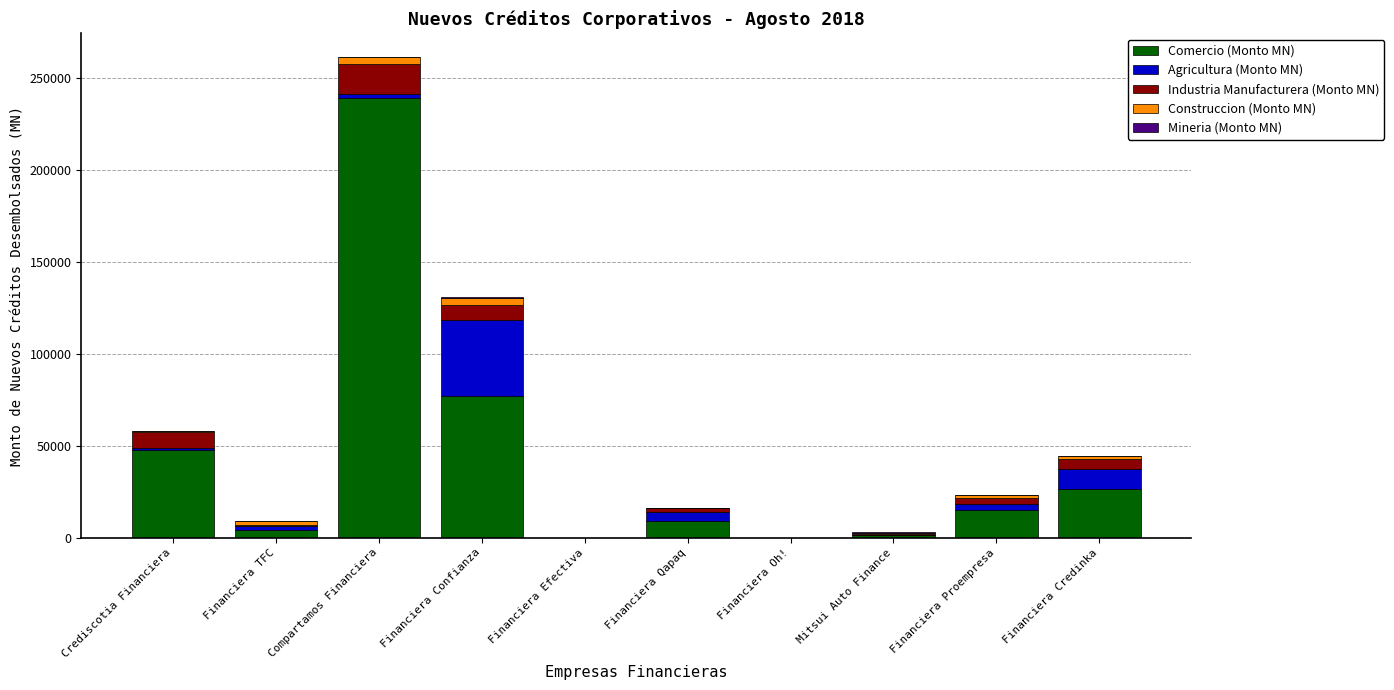

How many categories are shown in the chart?

10